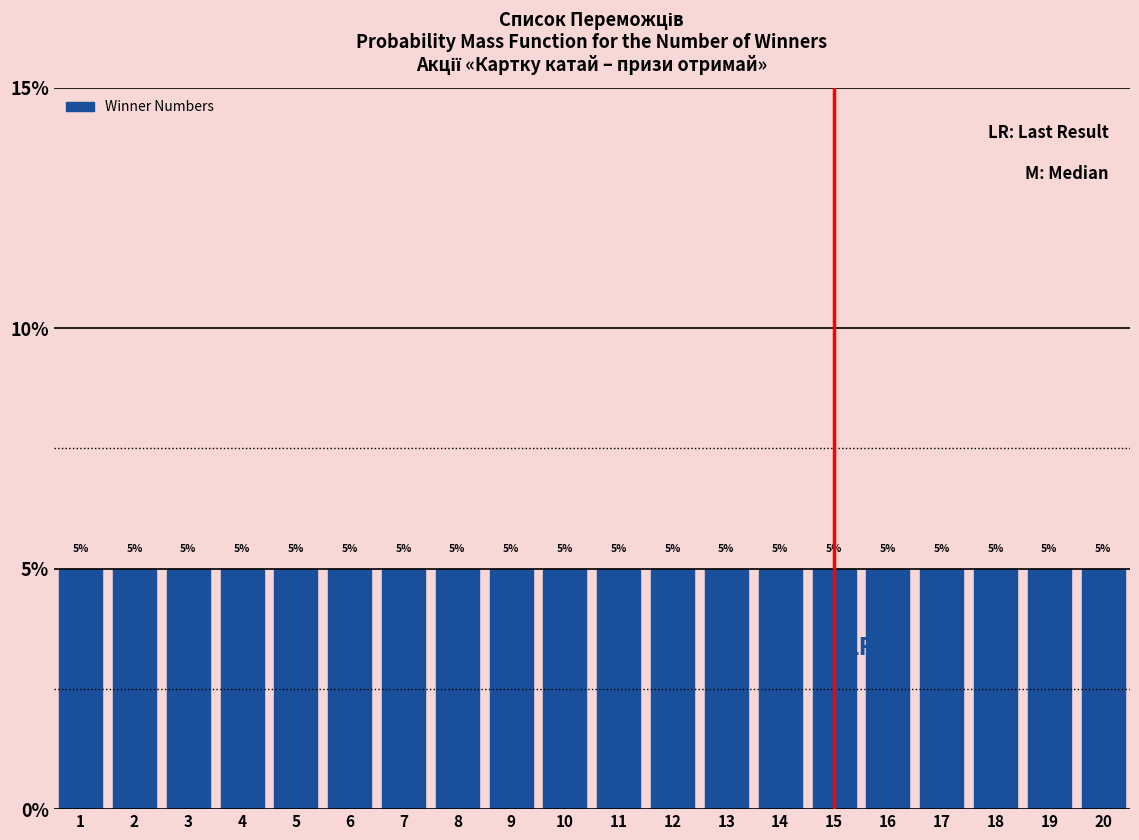

Reading left to right, transcribe this chart: for each bar, give the range it covers on the x-axis and its height.

0.5 to 1.5: 5
1.5 to 2.5: 5
2.5 to 3.5: 5
3.5 to 4.5: 5
4.5 to 5.5: 5
5.5 to 6.5: 5
6.5 to 7.5: 5
7.5 to 8.5: 5
8.5 to 9.5: 5
9.5 to 10.5: 5
10.5 to 11.5: 5
11.5 to 12.5: 5
12.5 to 13.5: 5
13.5 to 14.5: 5
14.5 to 15.5: 5
15.5 to 16.5: 5
16.5 to 17.5: 5
17.5 to 18.5: 5
18.5 to 19.5: 5
19.5 to 20.5: 5